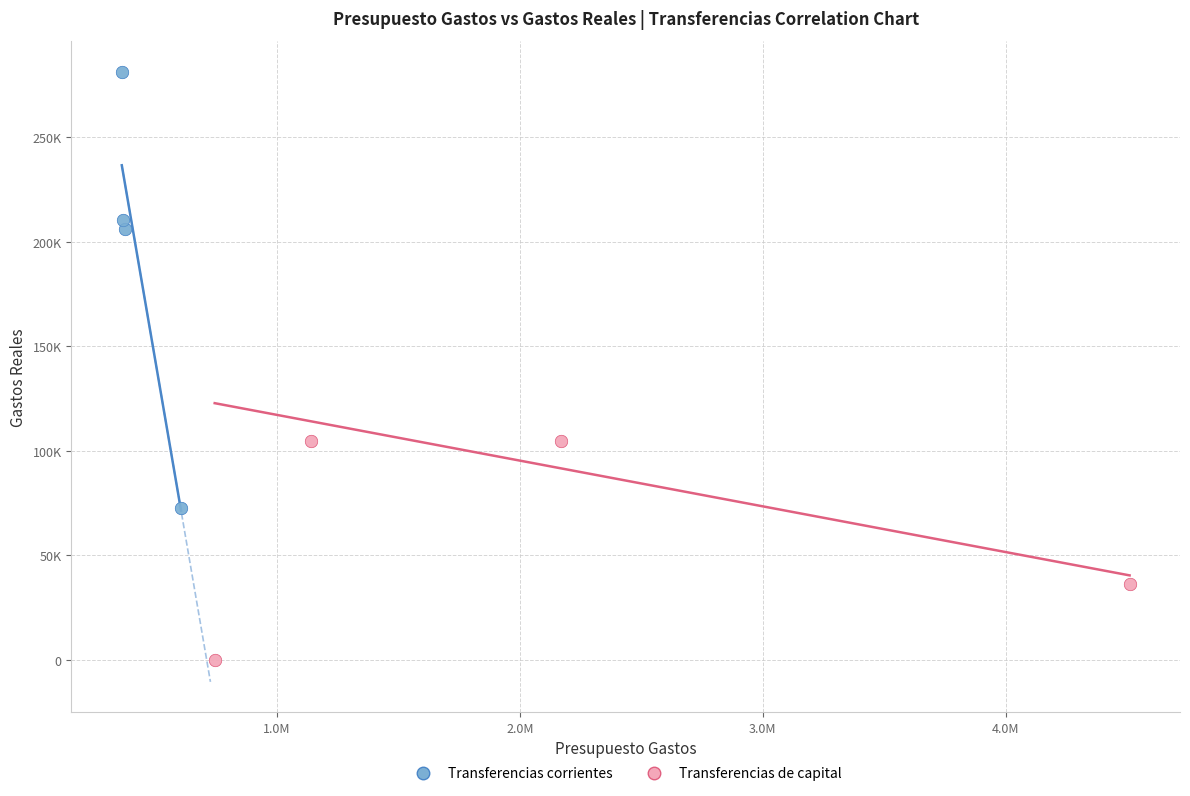

Which series contains the highest Y value?

Transferencias corrientes